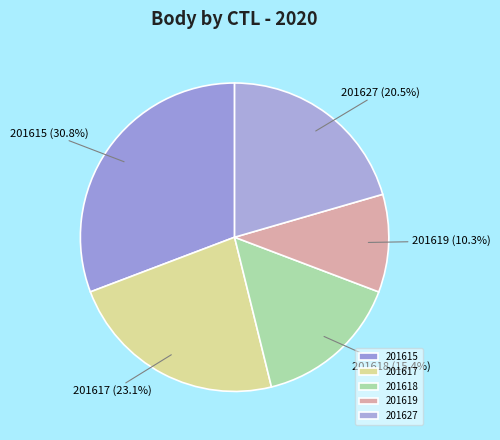

Which has a higher value, 201618 or 201619?

201618